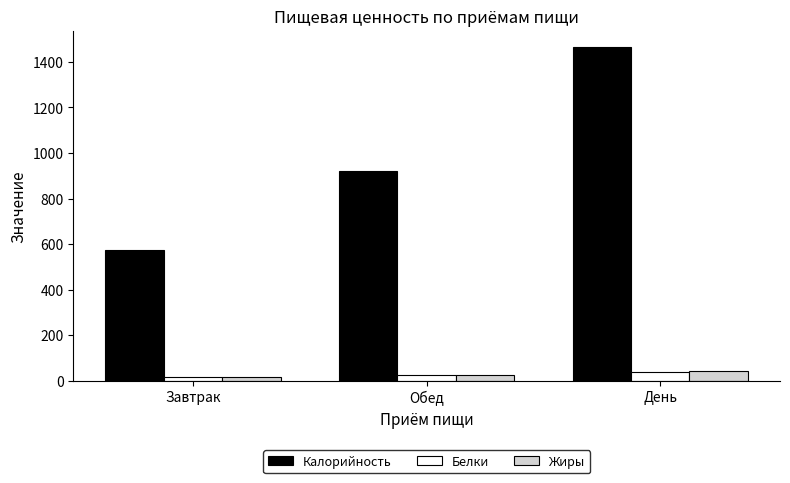

Between Завтрак and Обед, which series saw the biggest shift?

Калорийность